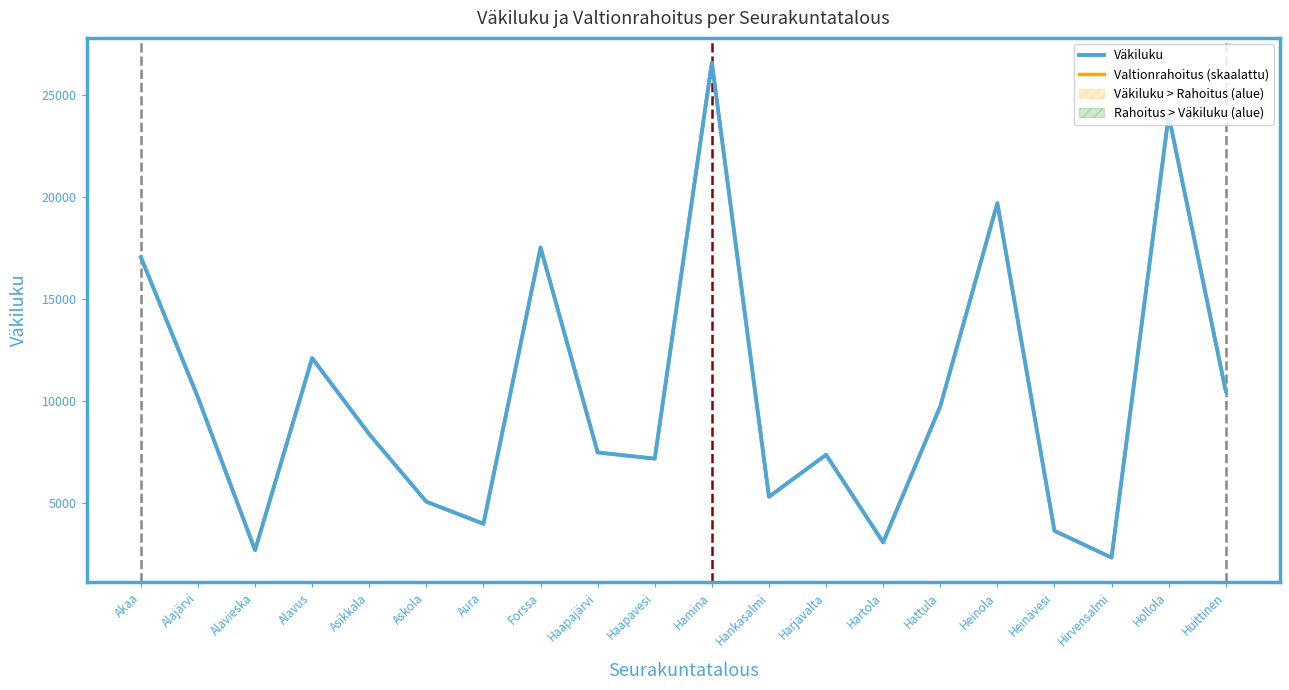

What is the sum of all Valtionrahoitus (skaalattu) values?

203815.0